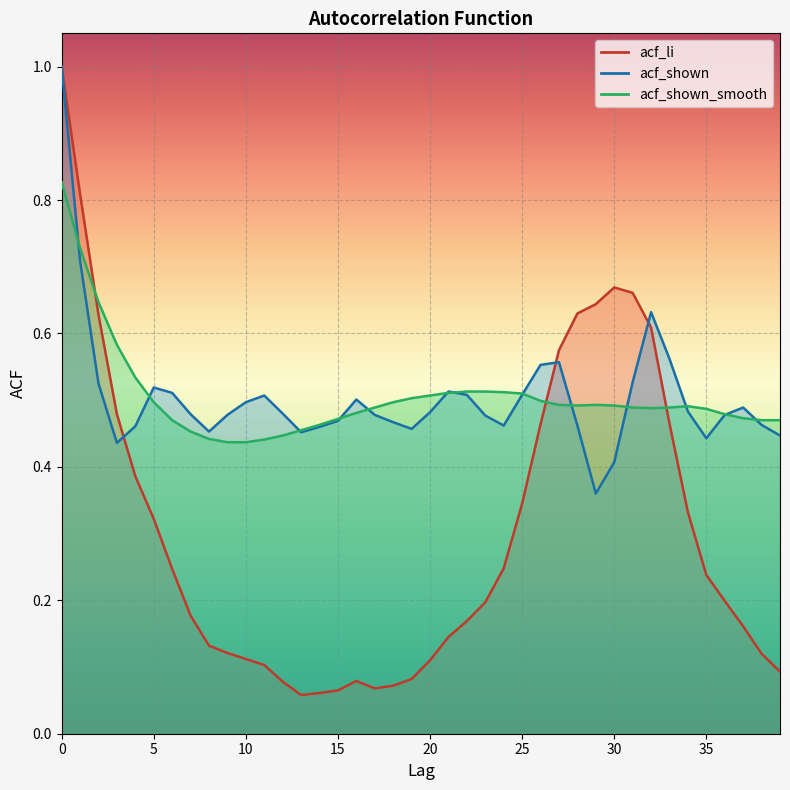

Which series ends up on top after the final intersection of acf_shown_smooth and acf_shown?

acf_shown_smooth